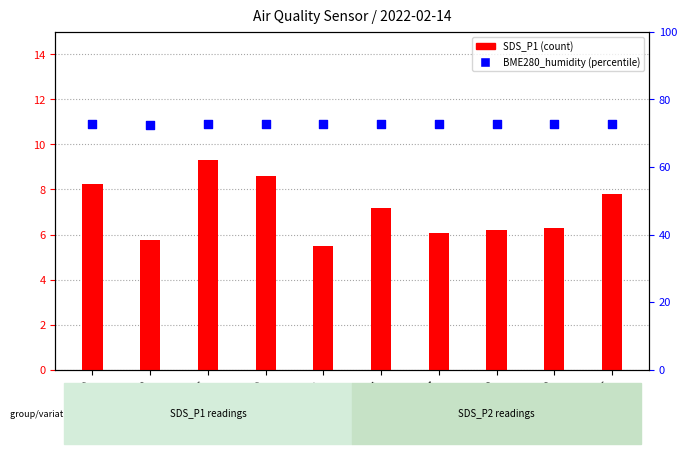

What are all the series names shown in the legend?

SDS_P1, BME280_humidity